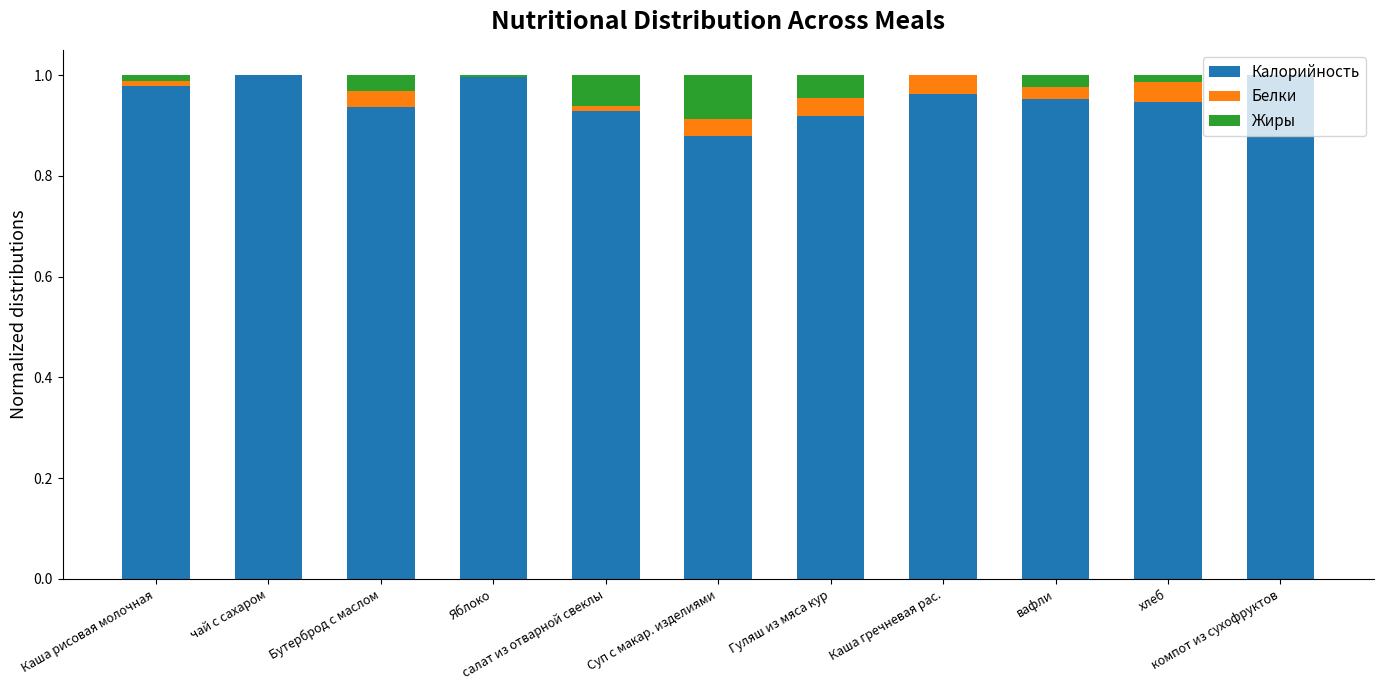

How many series are shown in this chart?

3